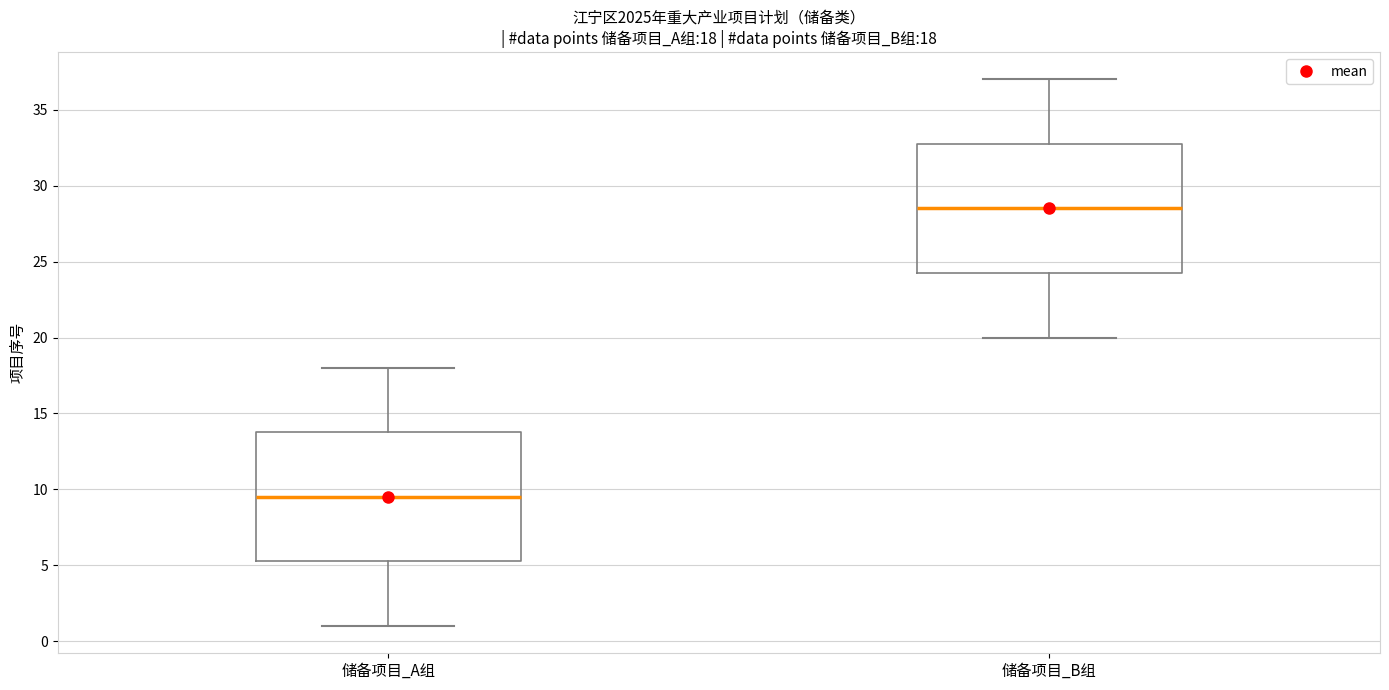

Which box has the lowest median line?

储备项目_A组